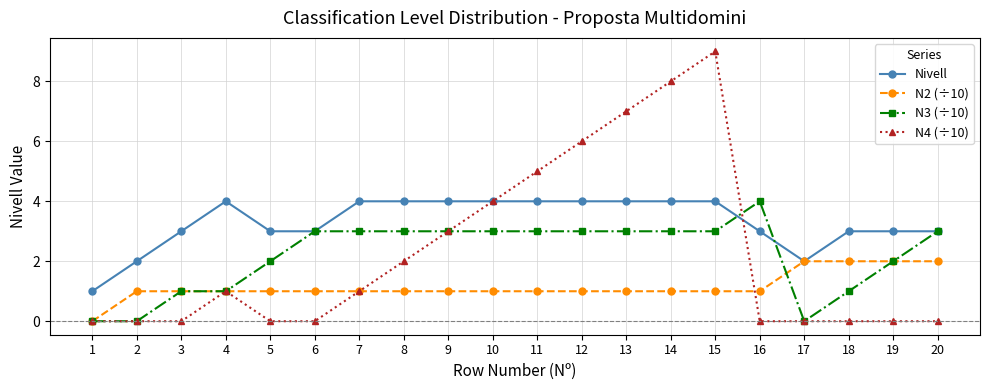

Which series changed the most between 7 and 15?

N4 (÷10)